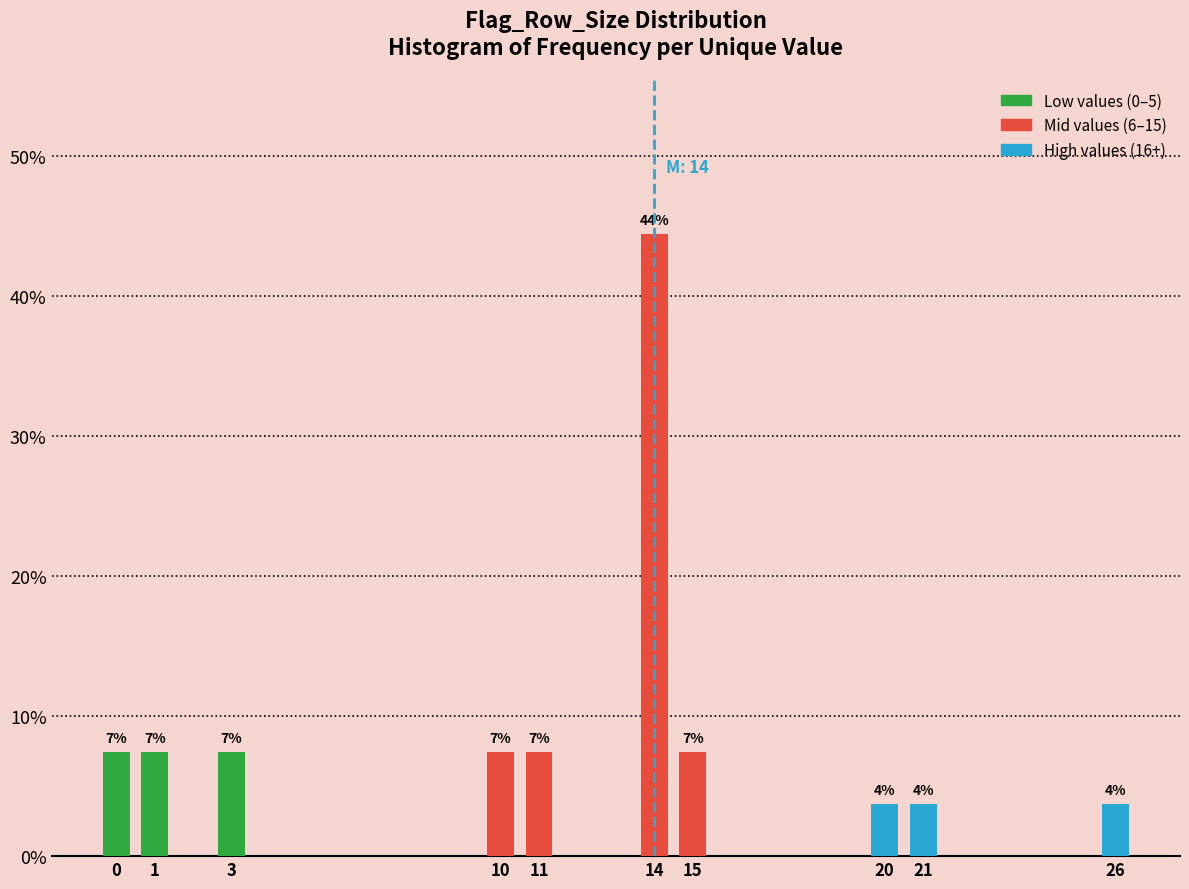

How many bars are there in total?

10